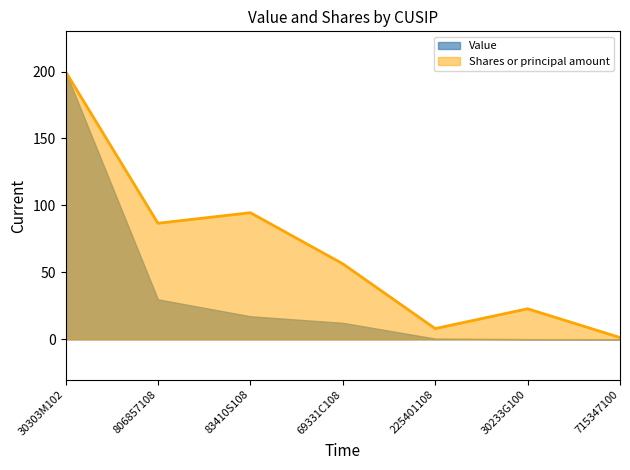

At which label does the data first exceed 56?

30303M102